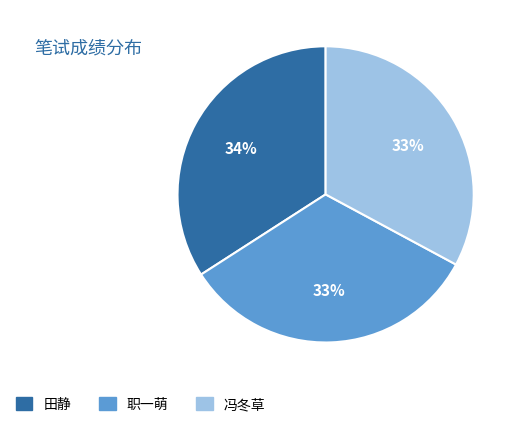

To the nearest percent, what is the average slice percentage?

33%